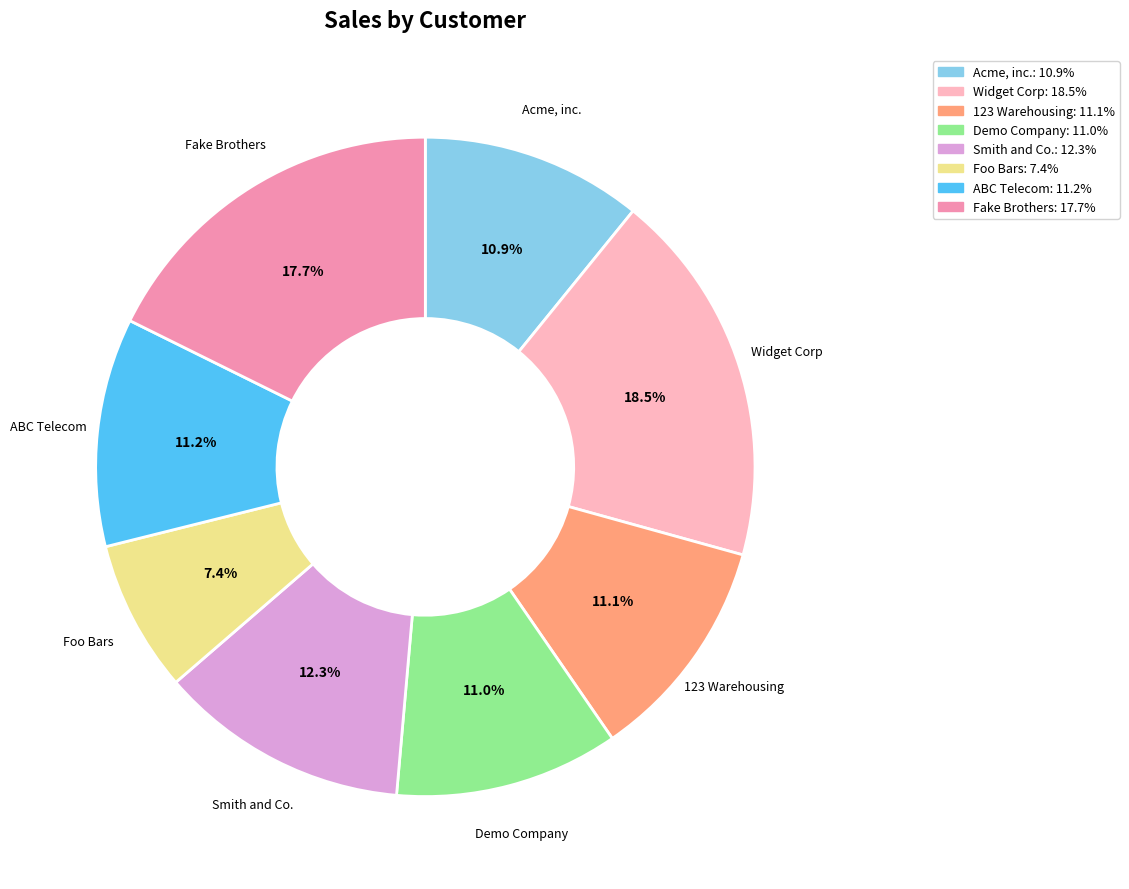

Which category has the biggest portion of the pie?

Widget Corp